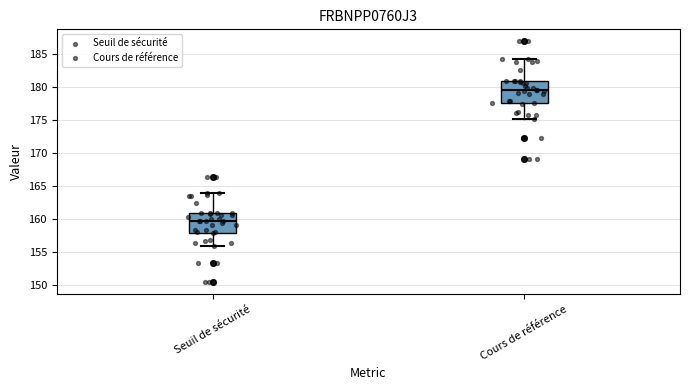

Which box's median line is the lowest?

Seuil de sécurité